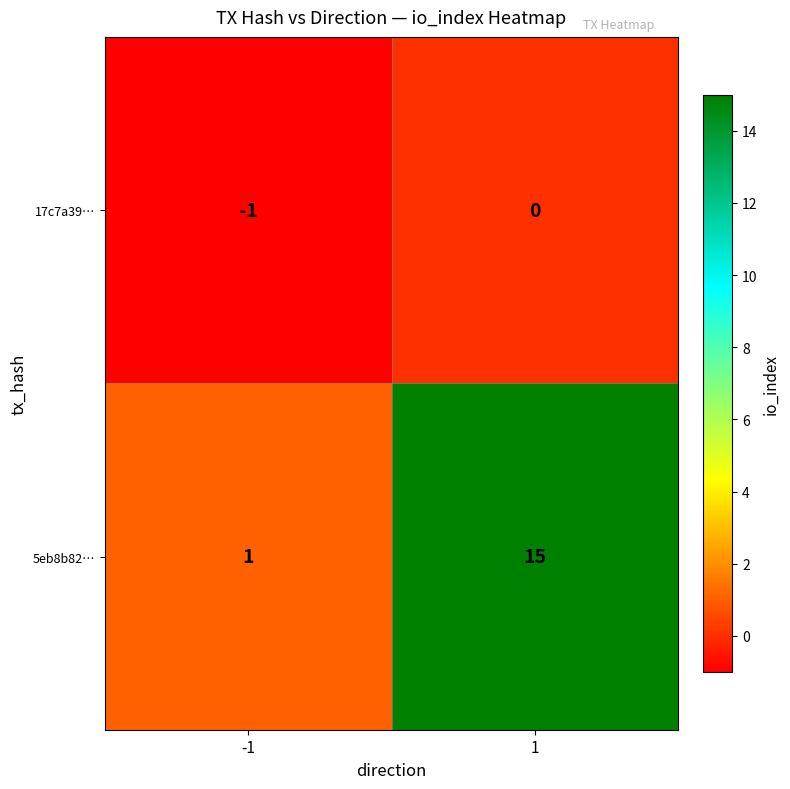

What is the total value across all series at 1?

15